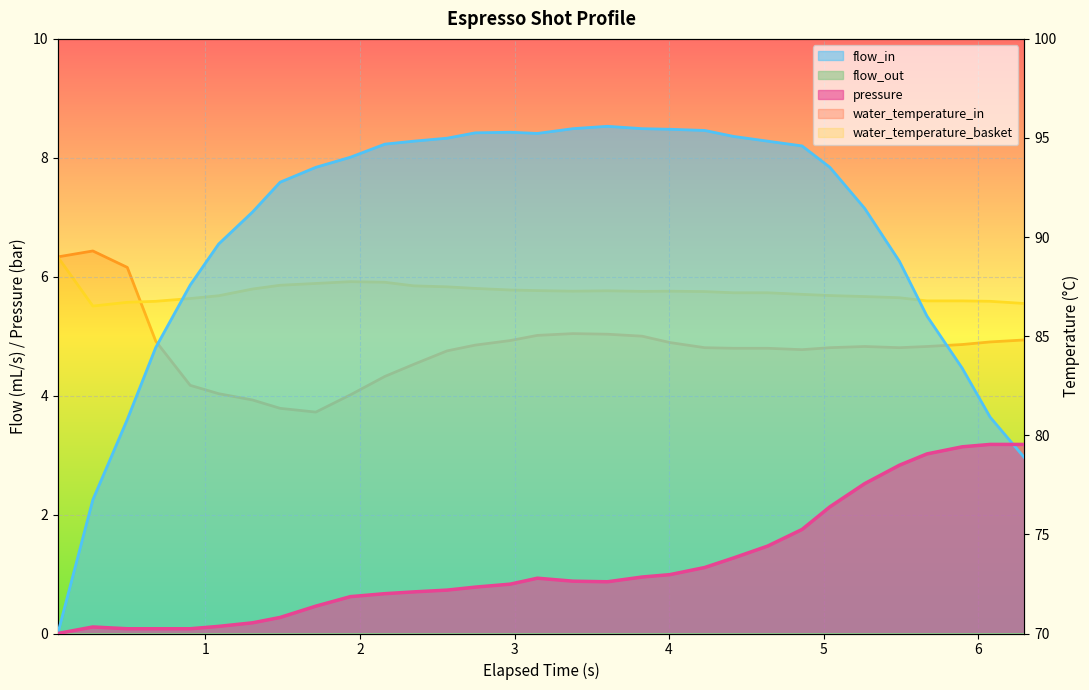

True or false: water_temperature_basket has a value of 56.3 at 11.

False